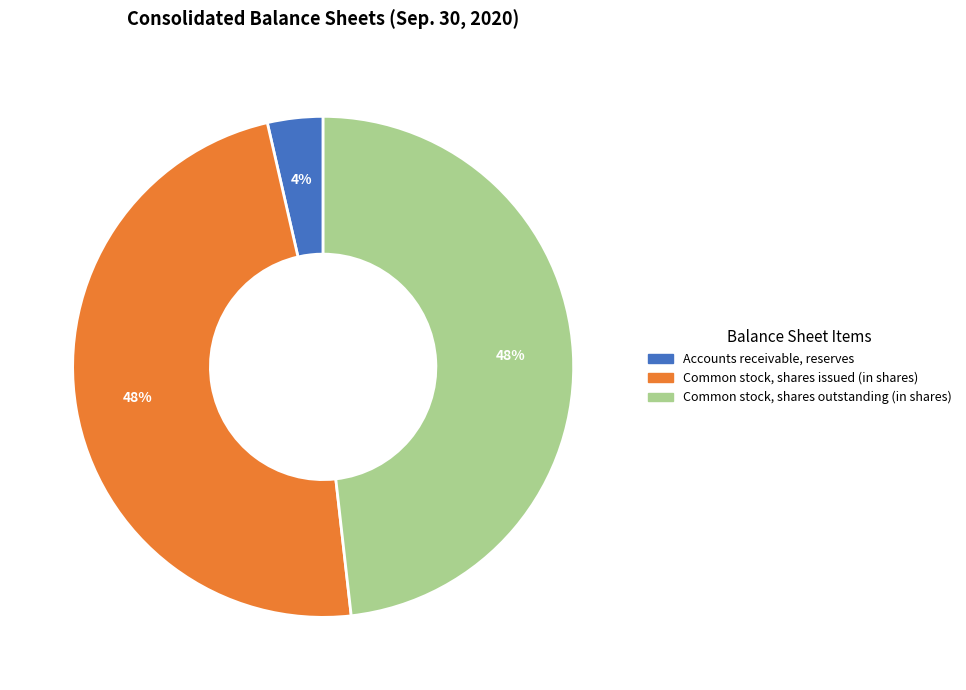

To the nearest percent, what is the average slice percentage?

33%